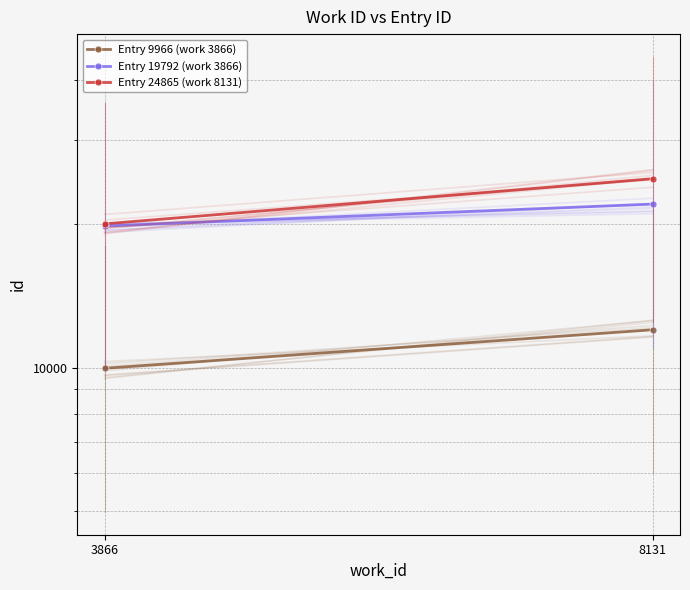

What are all the series names shown in the legend?

Entry 9966 (work 3866), Entry 19792 (work 3866), Entry 24865 (work 8131)